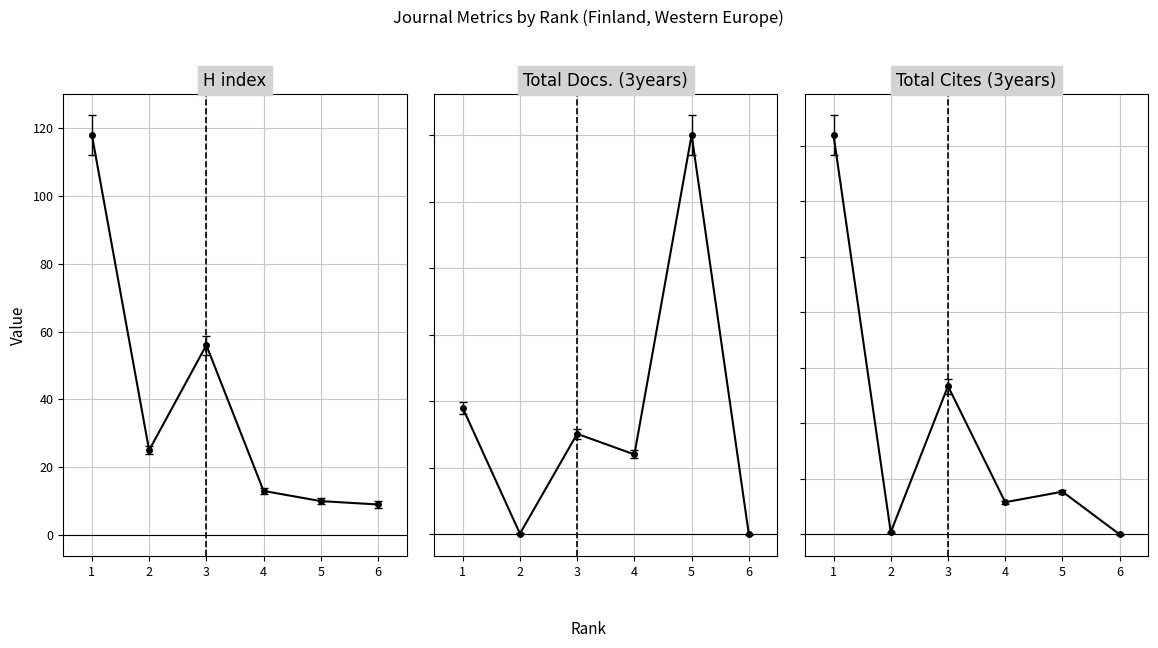

At how many categories does at least one series exceed 414?

2